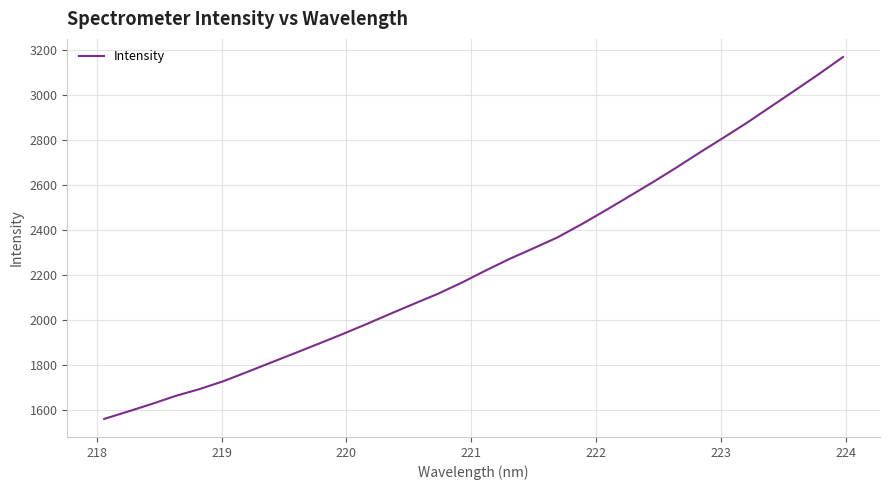

What is the minimum value shown in the chart?

1561.2